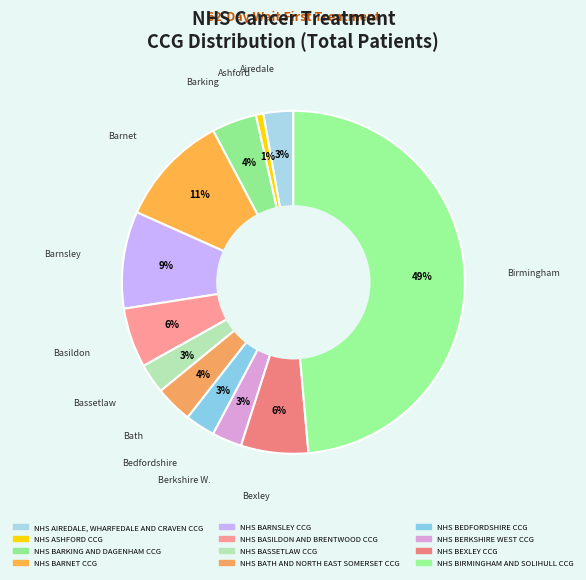

To the nearest percent, what percentage of the pie is NHS BEDFORDSHIRE CCG?

3%